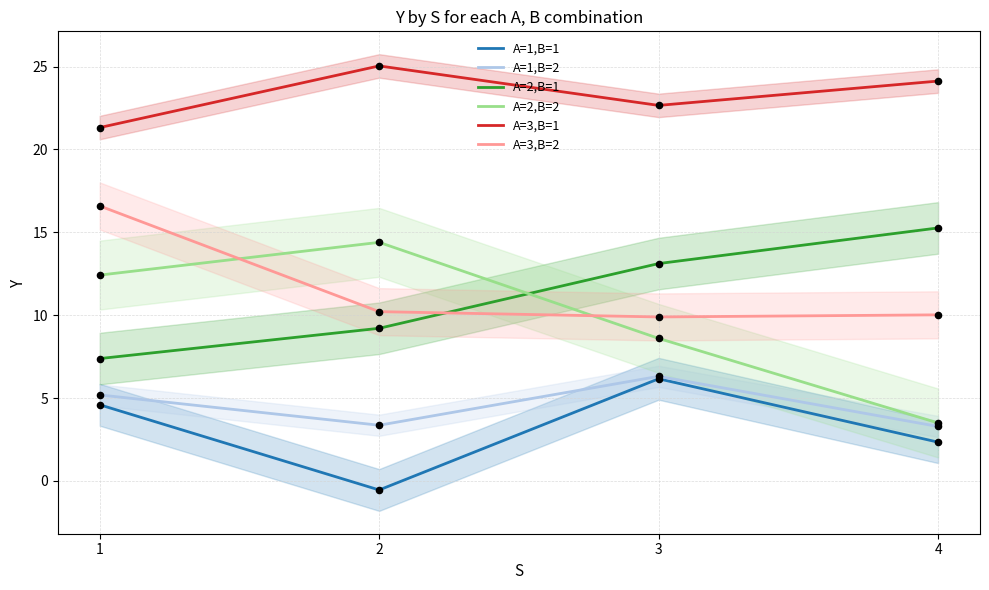

At how many categories does at least one series exceed 3?

4